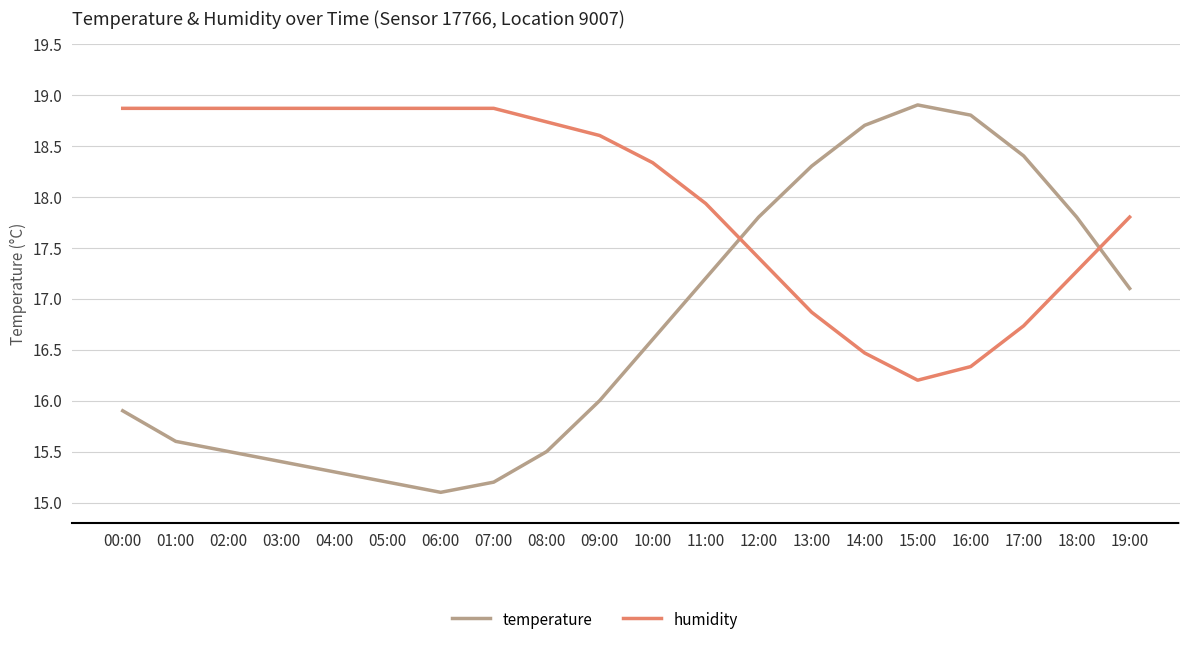

What is the total value across all series at 18:00?

35.1